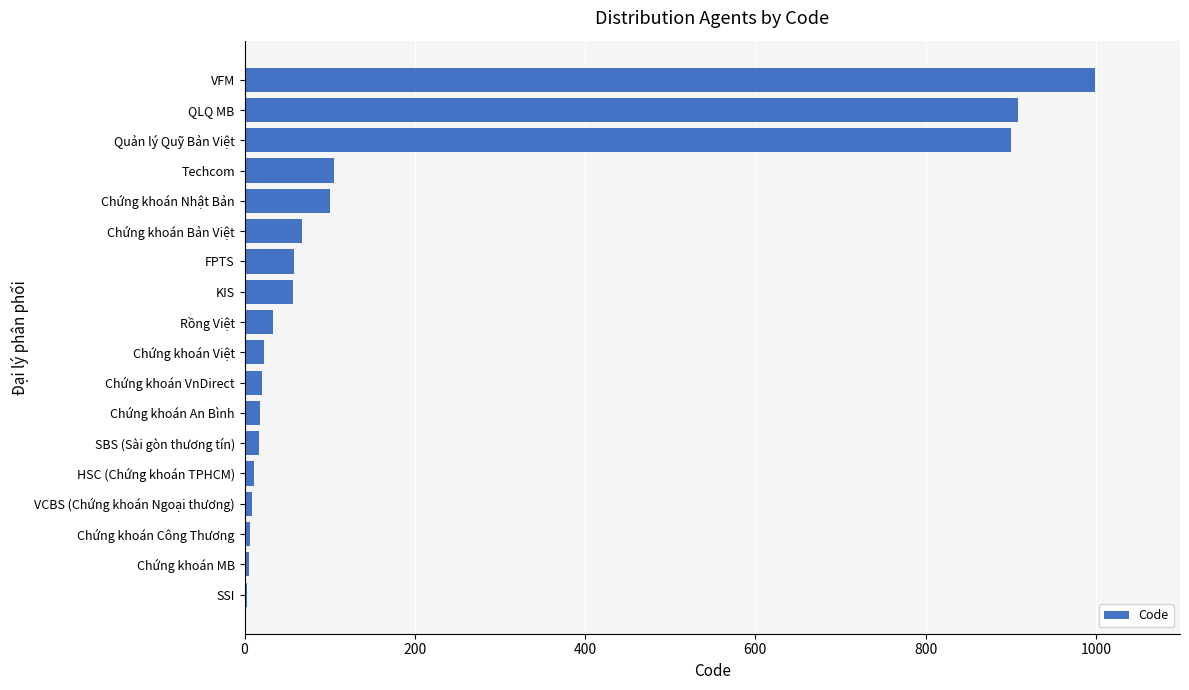

Which category has the highest value across all series?

VFM